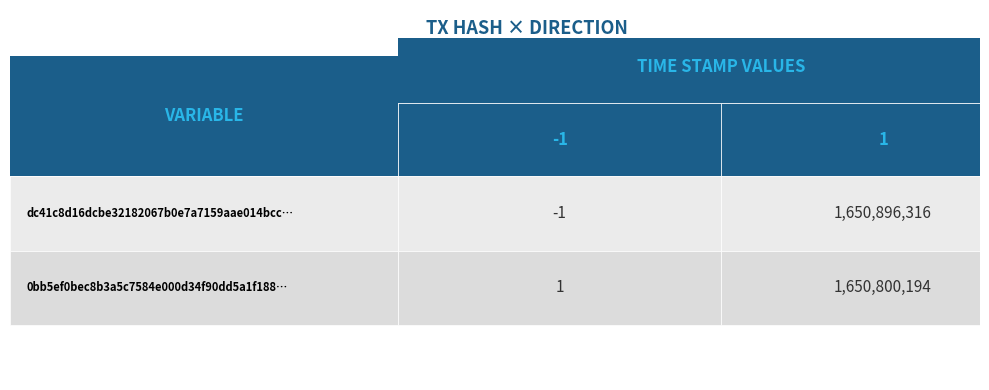

What is the difference between the 0bb5ef0bec8b3a5c7584e000d34f90dd5a1f188 values at 0 and 1?

1650800193